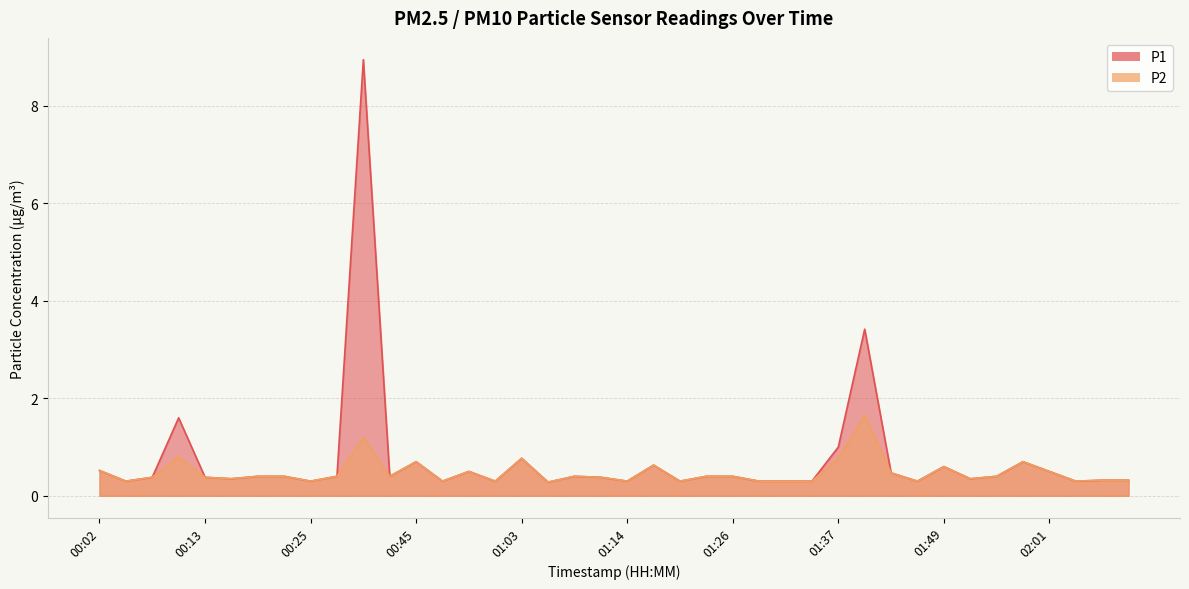

Which category has the lowest value in the P1 series?

01:06